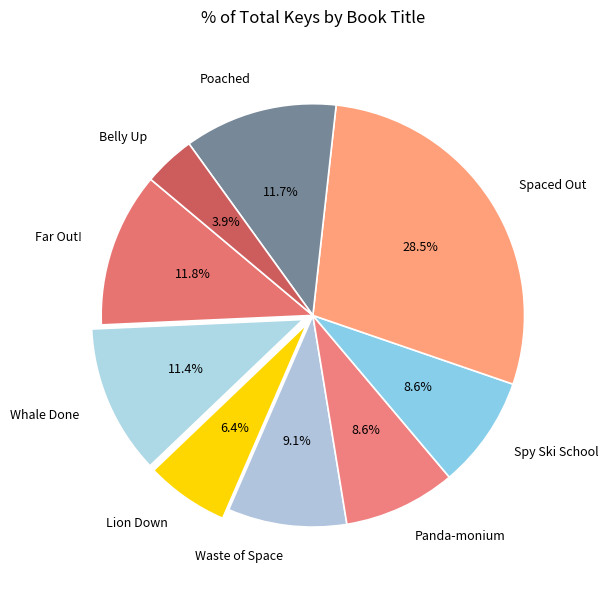

Which has a higher value, Spy Ski School or Waste of Space?

Waste of Space